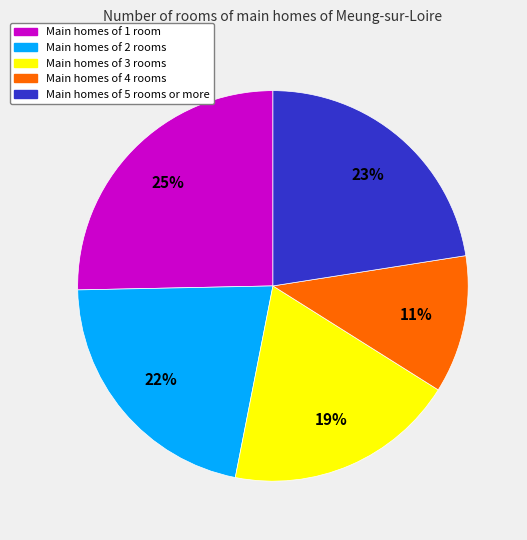

Rank the categories by value from highest to lowest.

Main homes of 1 room, Main homes of 5 rooms or more, Main homes of 2 rooms, Main homes of 3 rooms, Main homes of 4 rooms